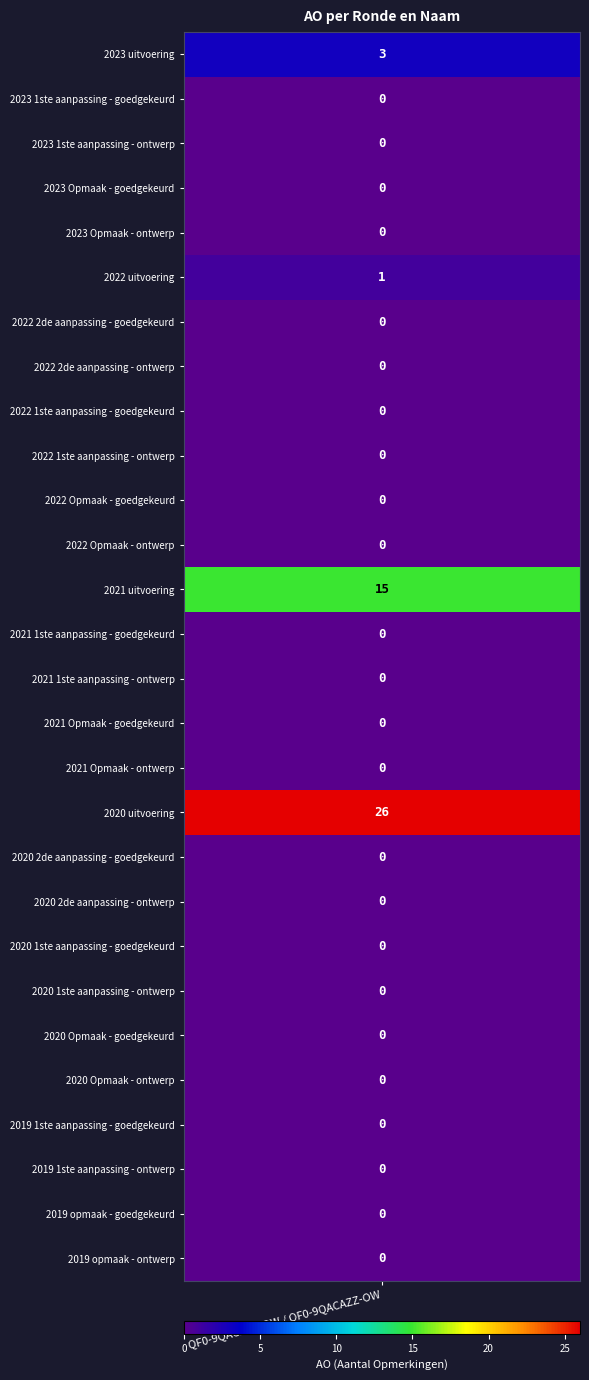

Is it true that the value at 2020 Opmaak - goedgekeurd is 0?

True